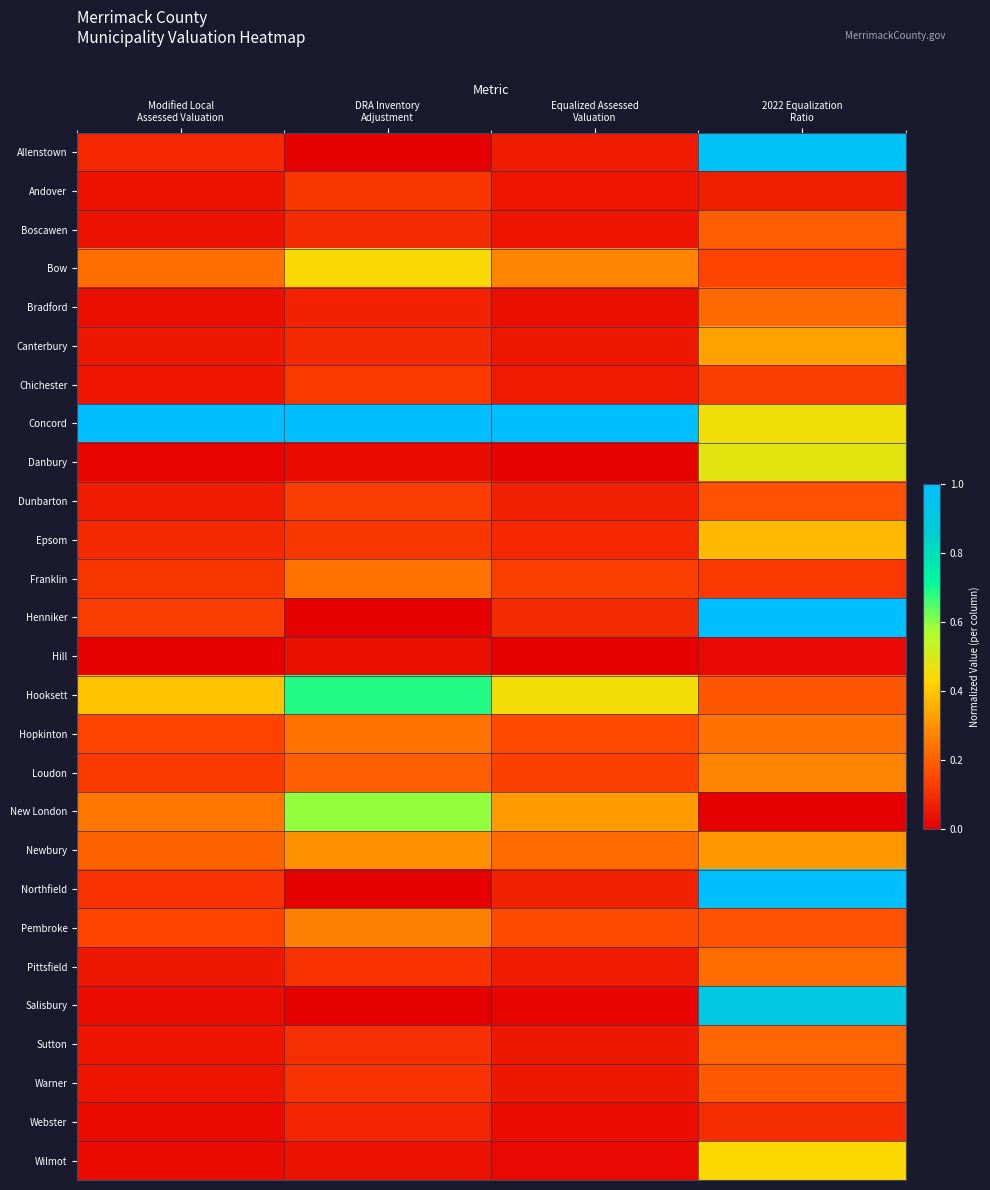

Reading right to left, what are all the values shown in this chart?

Allenstown: 2022 Equalization
Ratio=1.0	Equalized Assessed
Valuation=0.1	DRA Inventory
Adjustment=0.0	Modified Local
Assessed Valuation=0.1
Andover: 2022 Equalization
Ratio=0.1	Equalized Assessed
Valuation=0.1	DRA Inventory
Adjustment=0.1	Modified Local
Assessed Valuation=0.0
Boscawen: 2022 Equalization
Ratio=0.2	Equalized Assessed
Valuation=0.0	DRA Inventory
Adjustment=0.1	Modified Local
Assessed Valuation=0.0
Bow: 2022 Equalization
Ratio=0.1	Equalized Assessed
Valuation=0.3	DRA Inventory
Adjustment=0.4	Modified Local
Assessed Valuation=0.2
Bradford: 2022 Equalization
Ratio=0.2	Equalized Assessed
Valuation=0.0	DRA Inventory
Adjustment=0.1	Modified Local
Assessed Valuation=0.0
Canterbury: 2022 Equalization
Ratio=0.3	Equalized Assessed
Valuation=0.1	DRA Inventory
Adjustment=0.1	Modified Local
Assessed Valuation=0.1
Chichester: 2022 Equalization
Ratio=0.1	Equalized Assessed
Valuation=0.1	DRA Inventory
Adjustment=0.1	Modified Local
Assessed Valuation=0.0
Concord: 2022 Equalization
Ratio=0.5	Equalized Assessed
Valuation=1.0	DRA Inventory
Adjustment=1.0	Modified Local
Assessed Valuation=1.0
Danbury: 2022 Equalization
Ratio=0.5	Equalized Assessed
Valuation=0.0	DRA Inventory
Adjustment=0.0	Modified Local
Assessed Valuation=0.0
Dunbarton: 2022 Equalization
Ratio=0.2	Equalized Assessed
Valuation=0.1	DRA Inventory
Adjustment=0.1	Modified Local
Assessed Valuation=0.1
Epsom: 2022 Equalization
Ratio=0.4	Equalized Assessed
Valuation=0.1	DRA Inventory
Adjustment=0.1	Modified Local
Assessed Valuation=0.1
Franklin: 2022 Equalization
Ratio=0.1	Equalized Assessed
Valuation=0.1	DRA Inventory
Adjustment=0.2	Modified Local
Assessed Valuation=0.1
Henniker: 2022 Equalization
Ratio=1.0	Equalized Assessed
Valuation=0.1	DRA Inventory
Adjustment=0.0	Modified Local
Assessed Valuation=0.1
Hill: 2022 Equalization
Ratio=0.0	Equalized Assessed
Valuation=0.0	DRA Inventory
Adjustment=0.0	Modified Local
Assessed Valuation=0.0
Hooksett: 2022 Equalization
Ratio=0.2	Equalized Assessed
Valuation=0.5	DRA Inventory
Adjustment=0.7	Modified Local
Assessed Valuation=0.4
Hopkinton: 2022 Equalization
Ratio=0.2	Equalized Assessed
Valuation=0.2	DRA Inventory
Adjustment=0.2	Modified Local
Assessed Valuation=0.1
Loudon: 2022 Equalization
Ratio=0.3	Equalized Assessed
Valuation=0.1	DRA Inventory
Adjustment=0.2	Modified Local
Assessed Valuation=0.1
New London: 2022 Equalization
Ratio=0.0	Equalized Assessed
Valuation=0.3	DRA Inventory
Adjustment=0.6	Modified Local
Assessed Valuation=0.2
Newbury: 2022 Equalization
Ratio=0.3	Equalized Assessed
Valuation=0.2	DRA Inventory
Adjustment=0.3	Modified Local
Assessed Valuation=0.2
Northfield: 2022 Equalization
Ratio=1.0	Equalized Assessed
Valuation=0.1	DRA Inventory
Adjustment=0.0	Modified Local
Assessed Valuation=0.1
Pembroke: 2022 Equalization
Ratio=0.2	Equalized Assessed
Valuation=0.2	DRA Inventory
Adjustment=0.3	Modified Local
Assessed Valuation=0.1
Pittsfield: 2022 Equalization
Ratio=0.2	Equalized Assessed
Valuation=0.1	DRA Inventory
Adjustment=0.1	Modified Local
Assessed Valuation=0.1
Salisbury: 2022 Equalization
Ratio=0.9	Equalized Assessed
Valuation=0.0	DRA Inventory
Adjustment=0.0	Modified Local
Assessed Valuation=0.0
Sutton: 2022 Equalization
Ratio=0.2	Equalized Assessed
Valuation=0.1	DRA Inventory
Adjustment=0.1	Modified Local
Assessed Valuation=0.0
Warner: 2022 Equalization
Ratio=0.2	Equalized Assessed
Valuation=0.1	DRA Inventory
Adjustment=0.1	Modified Local
Assessed Valuation=0.0
Webster: 2022 Equalization
Ratio=0.1	Equalized Assessed
Valuation=0.0	DRA Inventory
Adjustment=0.1	Modified Local
Assessed Valuation=0.0
Wilmot: 2022 Equalization
Ratio=0.4	Equalized Assessed
Valuation=0.0	DRA Inventory
Adjustment=0.0	Modified Local
Assessed Valuation=0.0